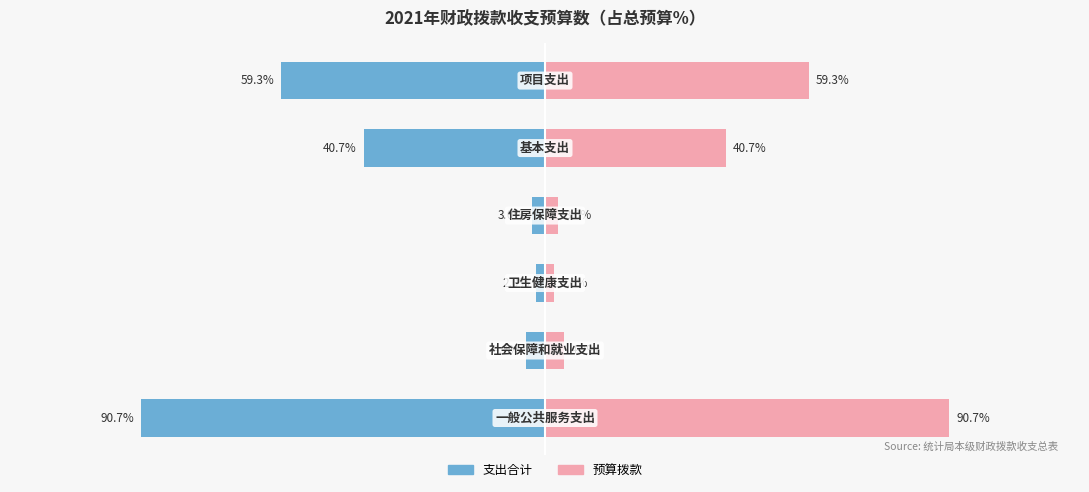

Reading left to right, extract all data points from this chart.

支出合计: -90.7	-4.2	-2.0	-3.0	-40.7	-59.3
预算拨款: 90.7	4.2	2.0	3.0	40.7	59.3